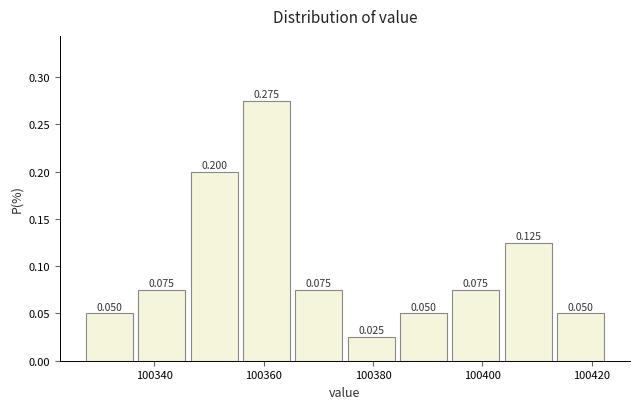

Over which range of the x-axis is the bar tallest?

100356 to 100366